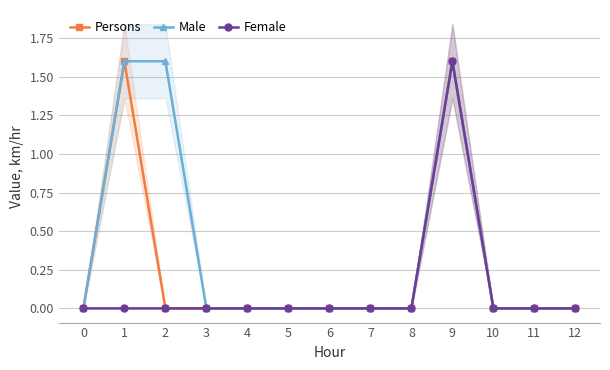

Which label corresponds to the largest value in the chart?

1